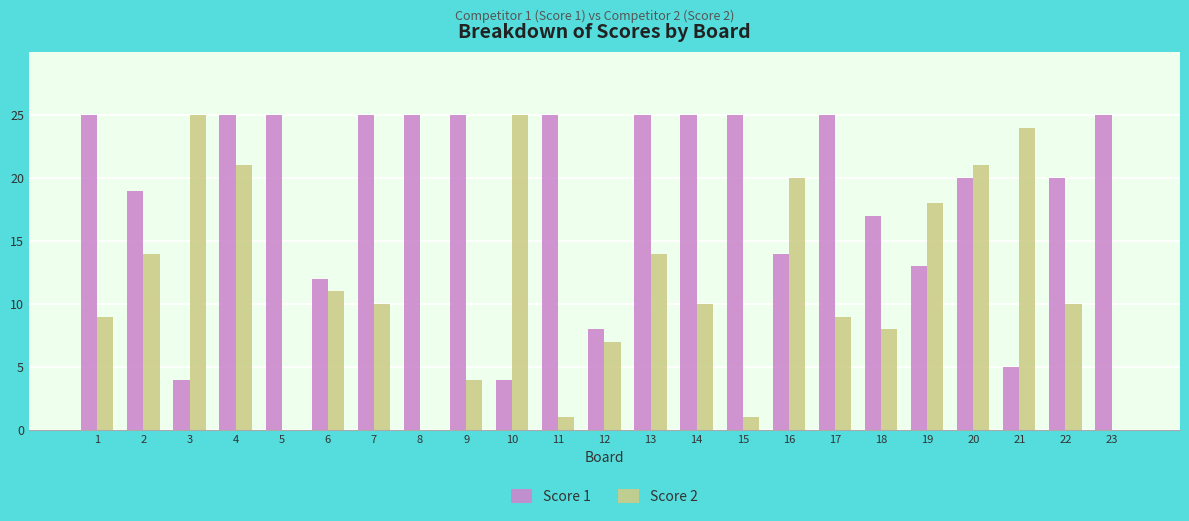

How many groups of bars are there?

23